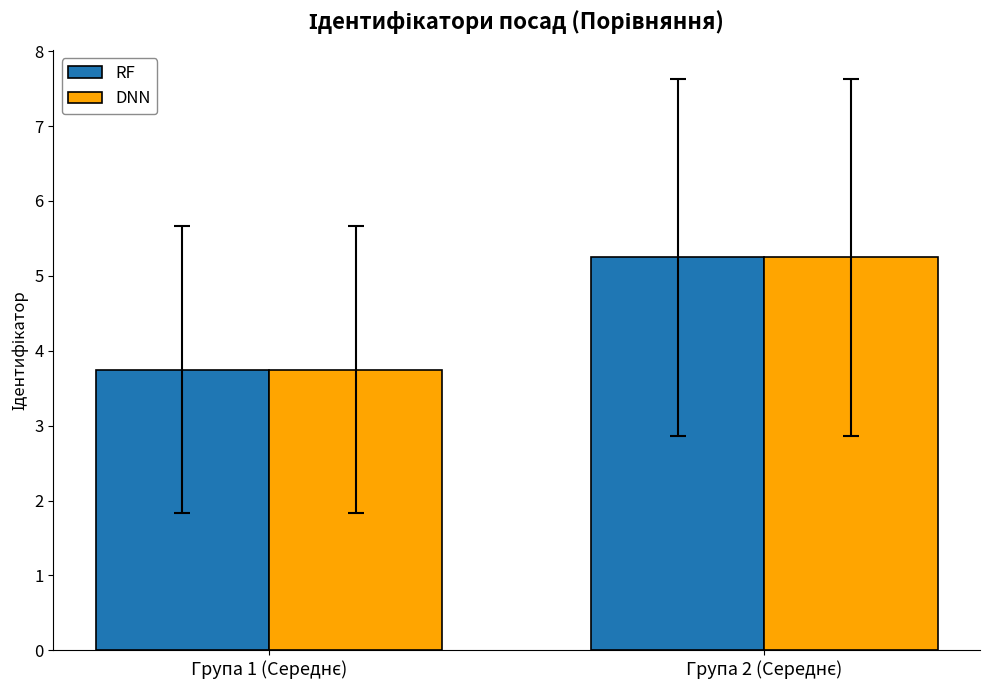

What is the difference between the maximum and minimum values in the RF series?

1.5